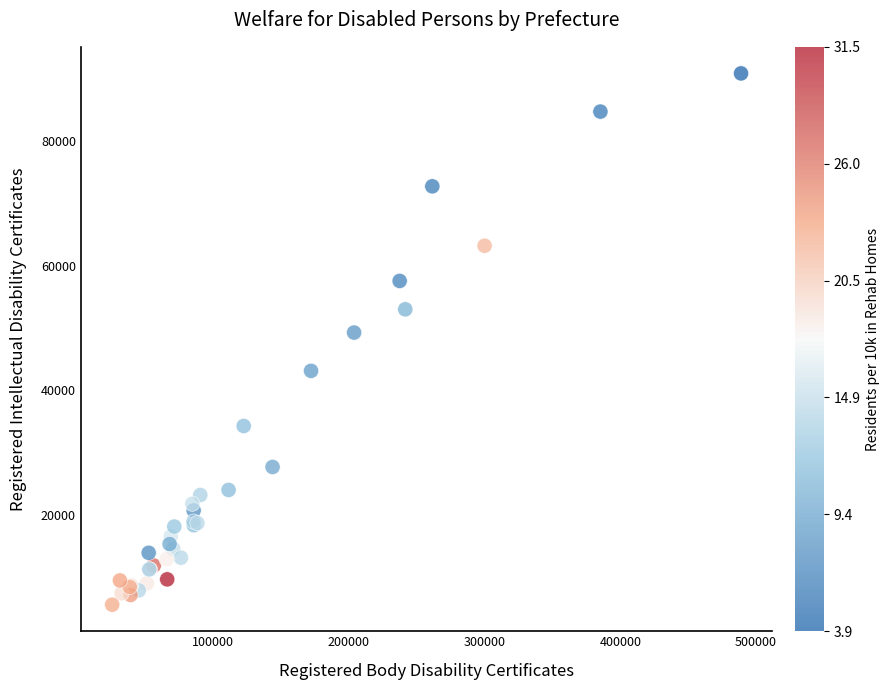

What Y value in the scatter plot is closest to 48202?

49242.7